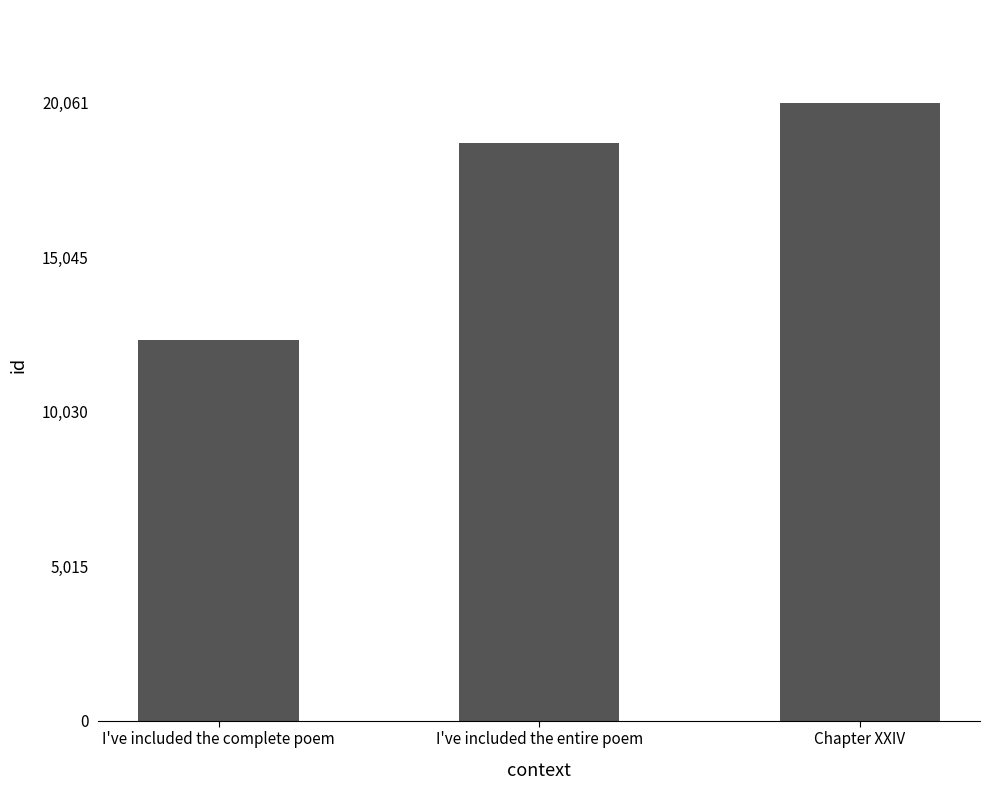

The chart shows a value of 33584 at Chapter XXIV. True or false?

False